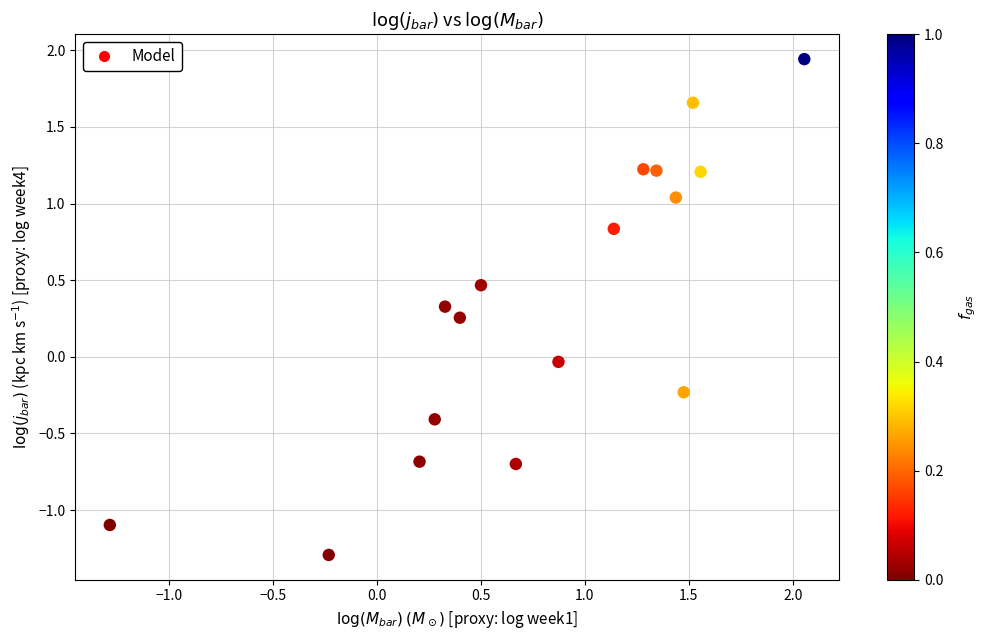

What is the range of Y values (max minus min)?

3.2